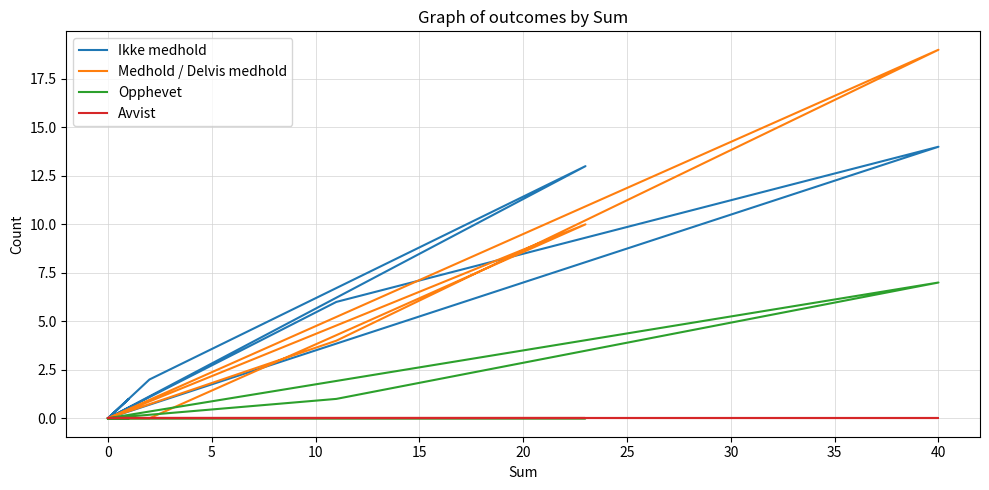

How many data points in Medhold / Delvis medhold are above 0?

3